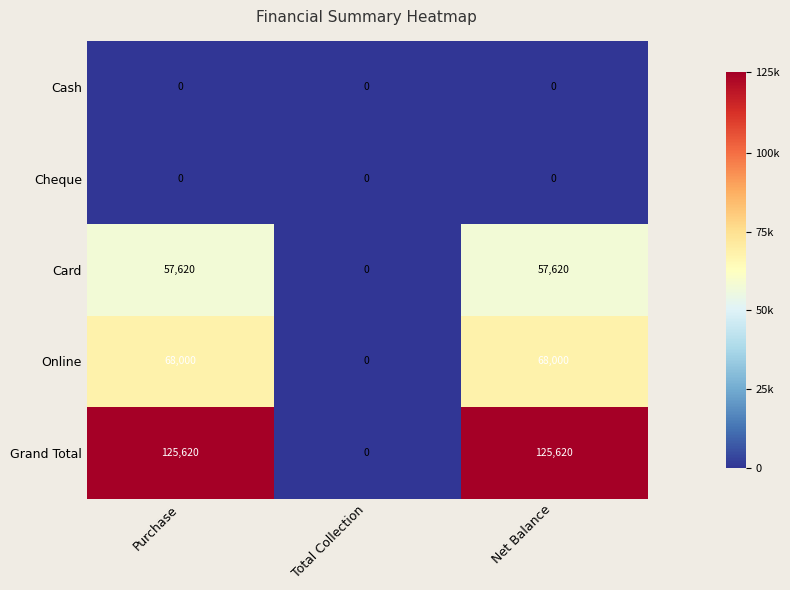

What is the spread (max minus min) of values at Purchase?

125620